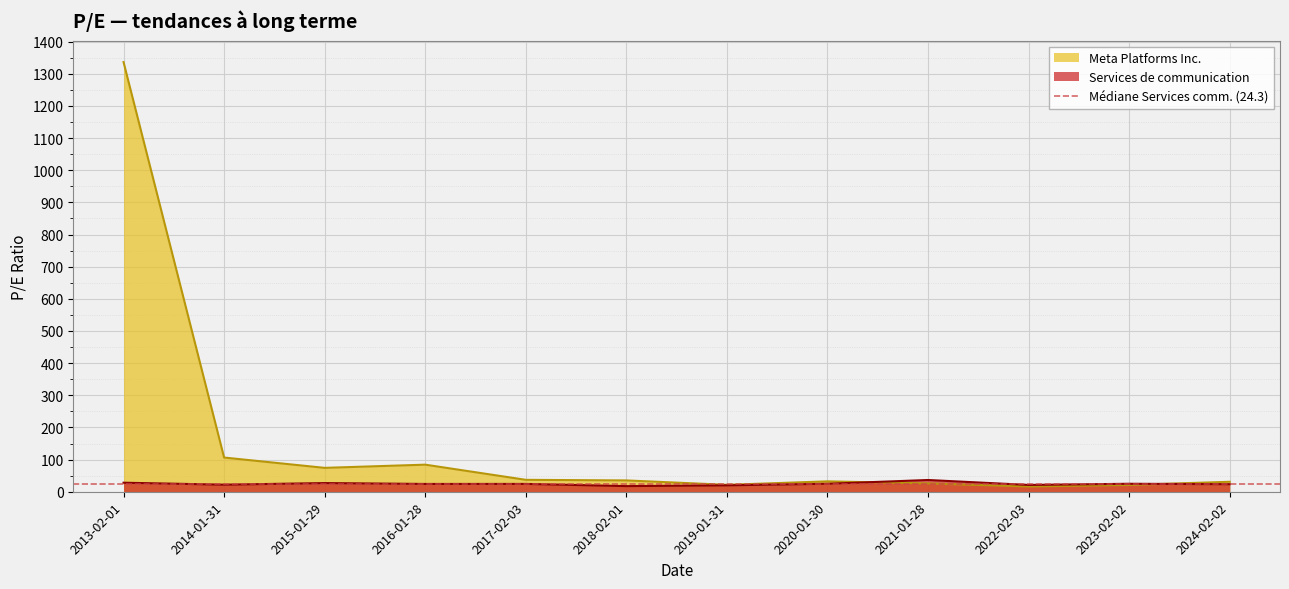

At which label is Meta Platforms Inc. closest to 676?

2014-01-31